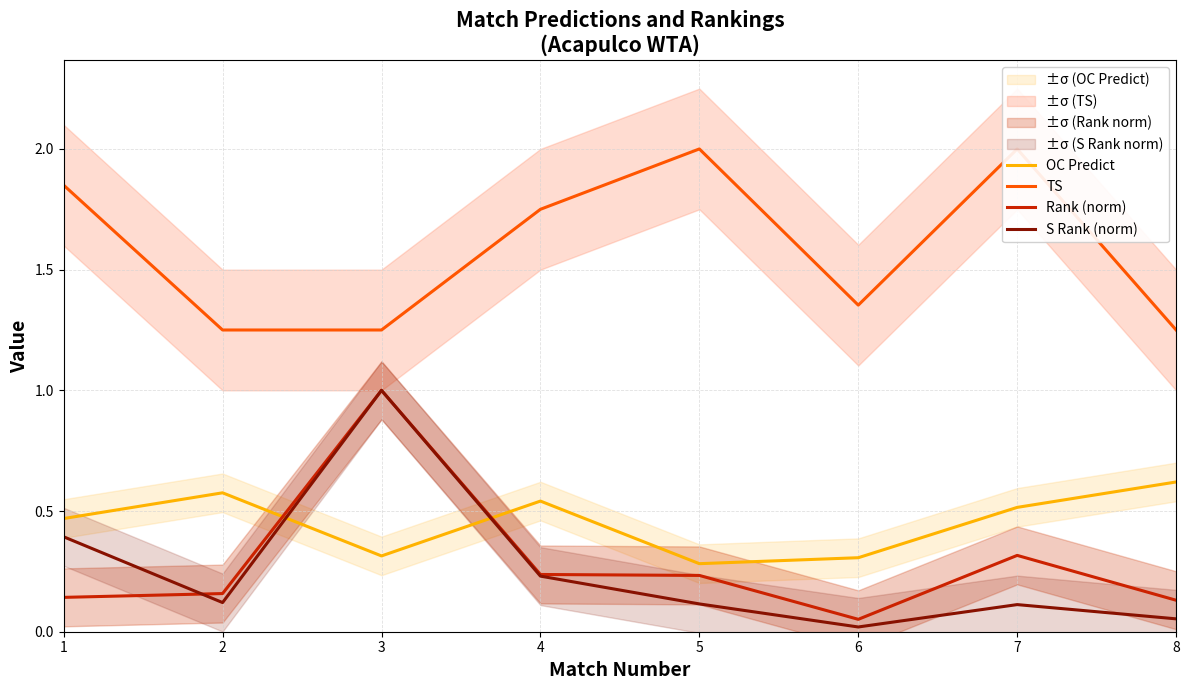

Rank the categories by OC Predict value from highest to lowest.

8, 2, 4, 7, 1, 3, 6, 5